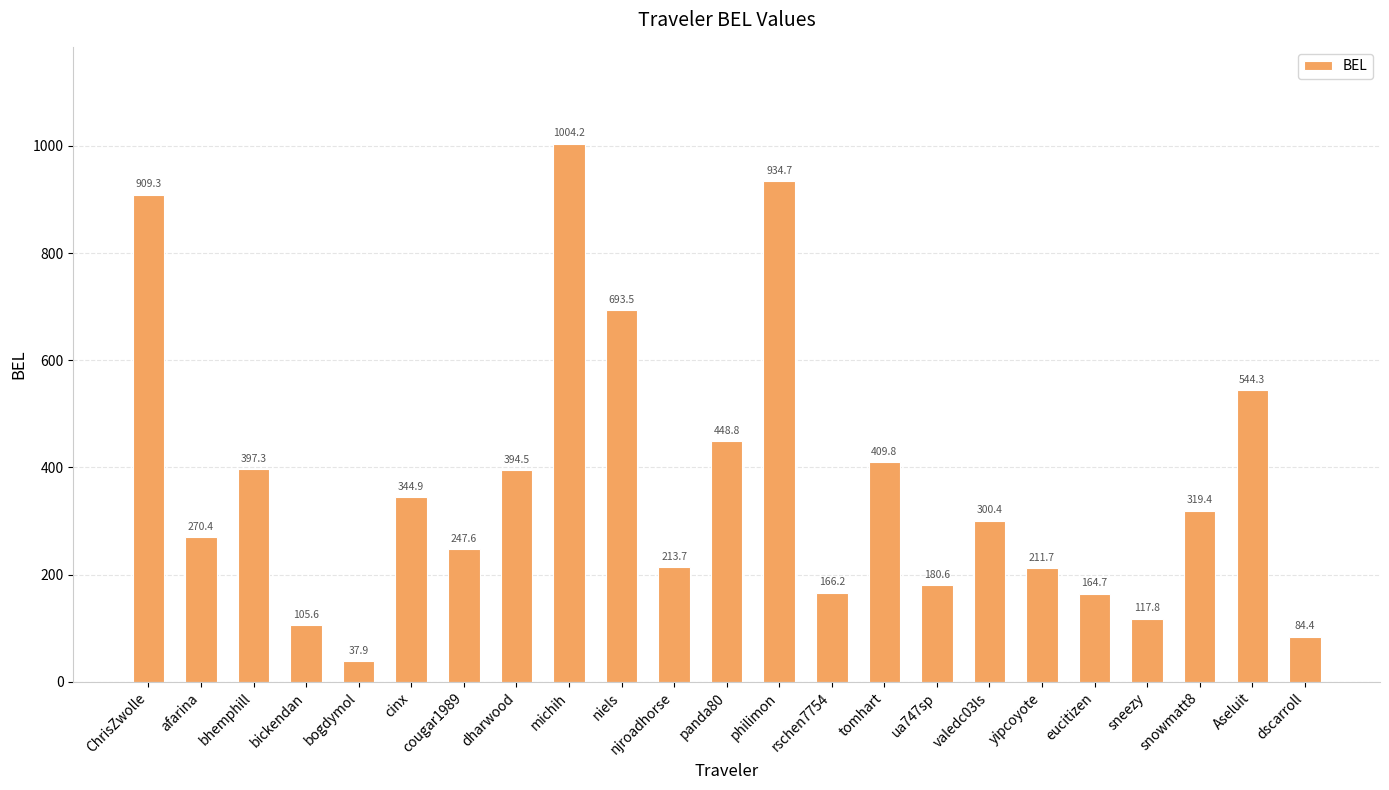

At which category does the chart reach its peak across all series?

michih